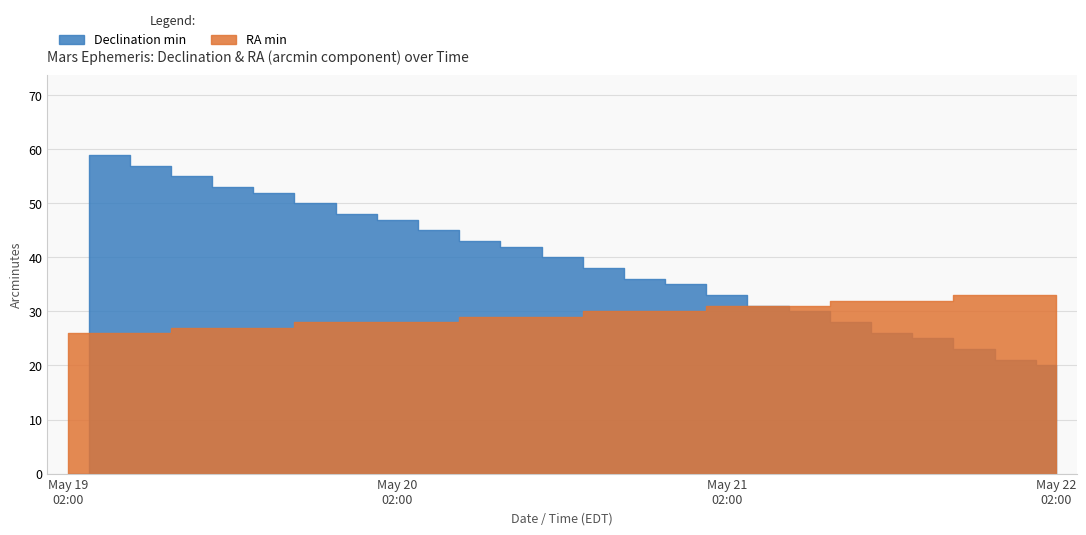

What is the highest value of the RA min series?

33